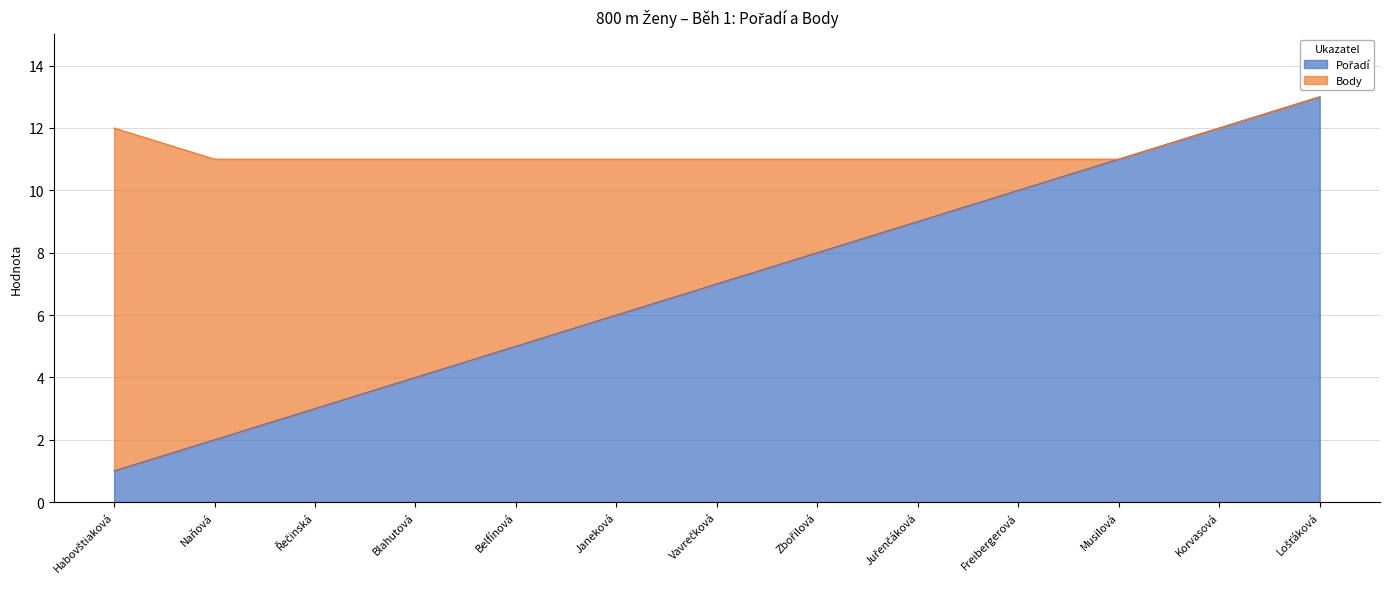

True or false: the data has more than 0 interior local peaks.

False